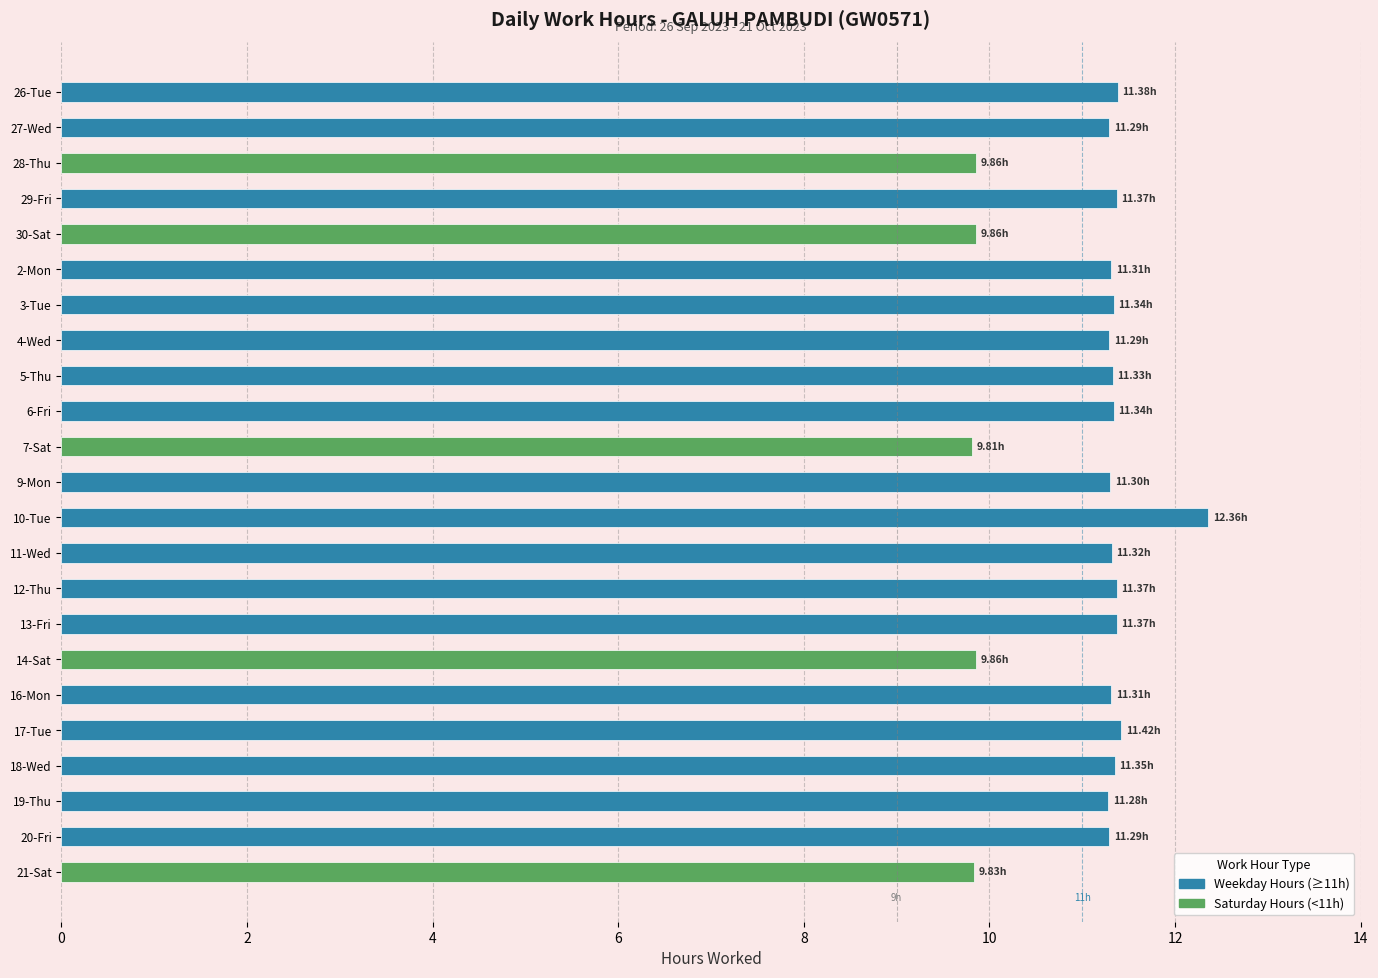

What is the ratio of the value at 17-Tue to the value at 19-Thu?

1.0